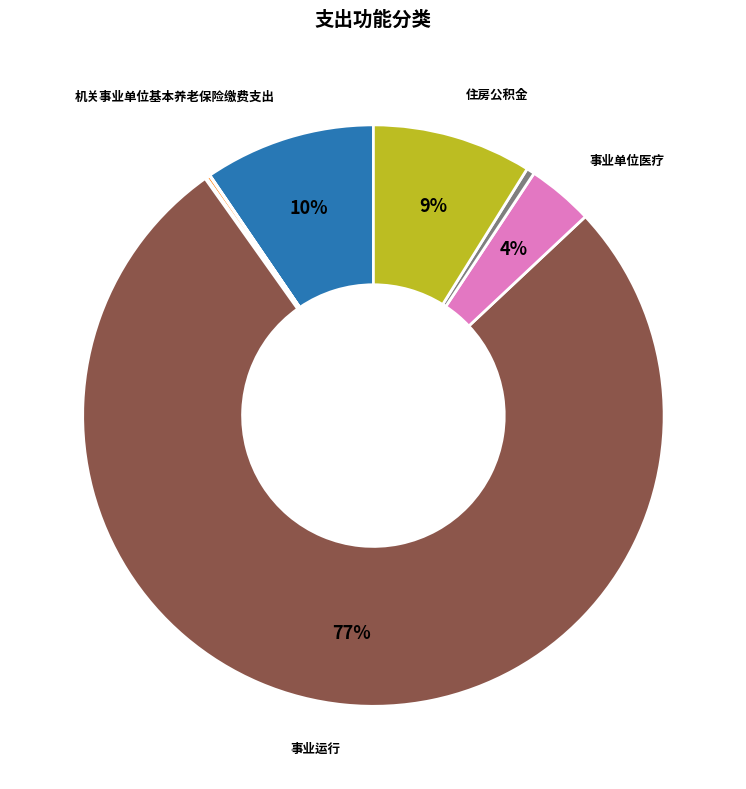

To the nearest percent, what is the difference between the largest and smallest slice percentages?

77%